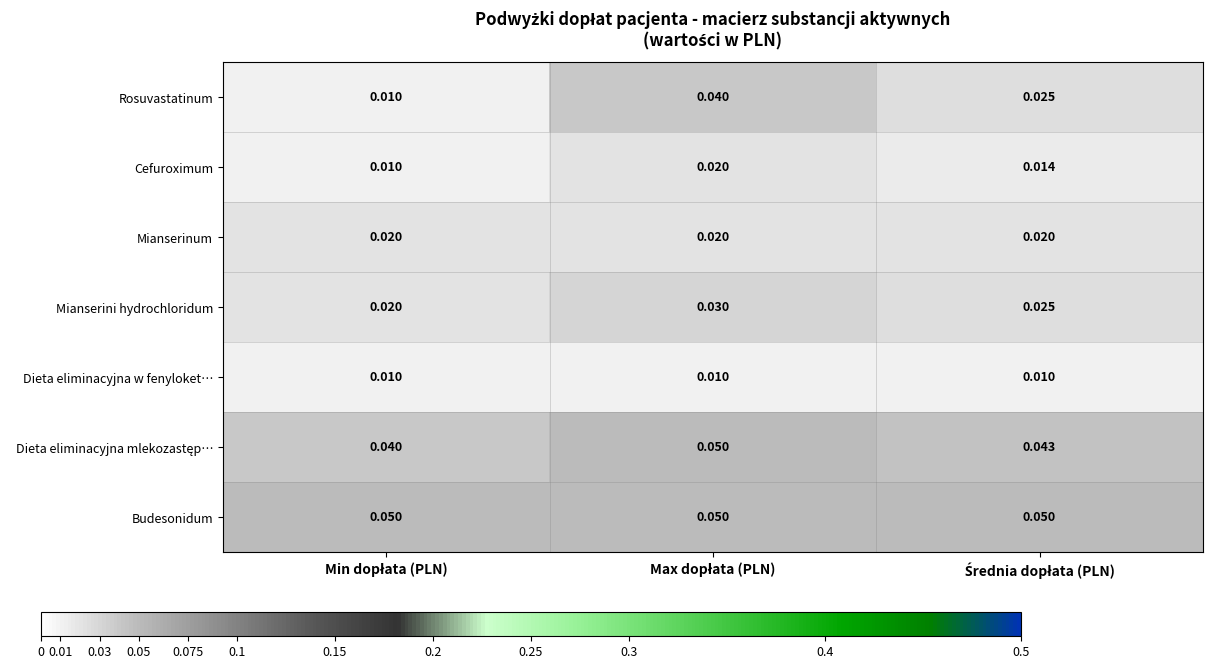

Count the number of data series in this chart.

7